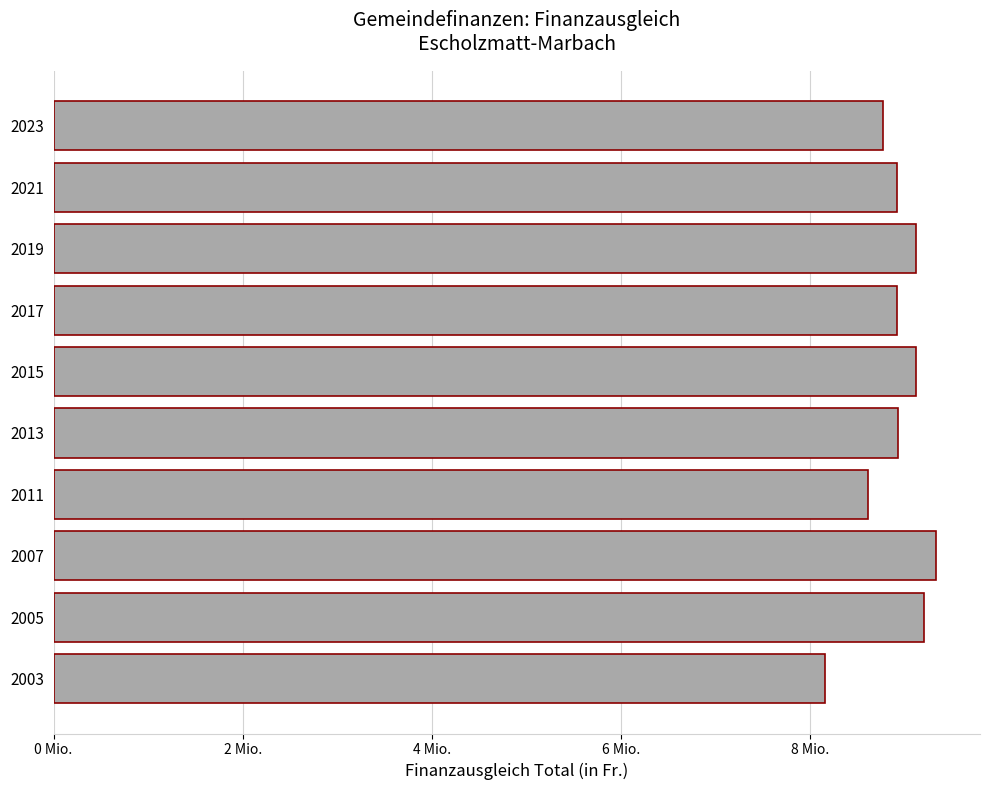

Does the chart contain stacked bars?

No